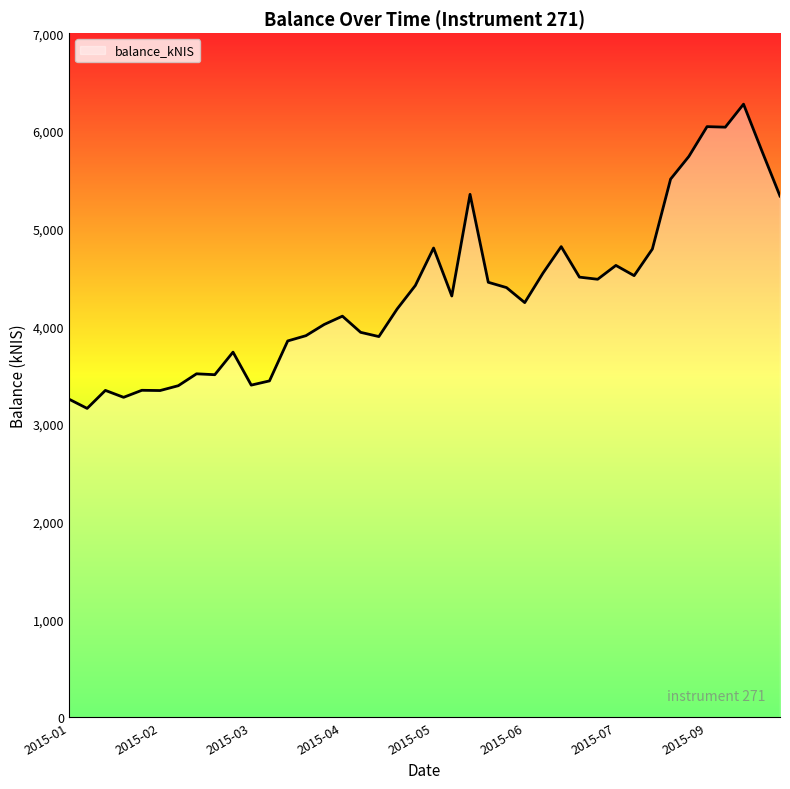

What is the smallest value displayed?

3159.7